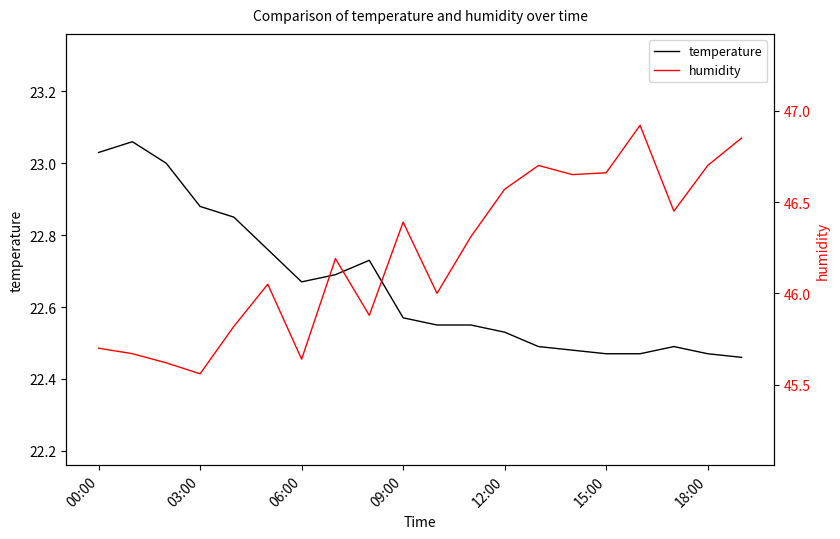

At how many categories does at least one series exceed 36?

20